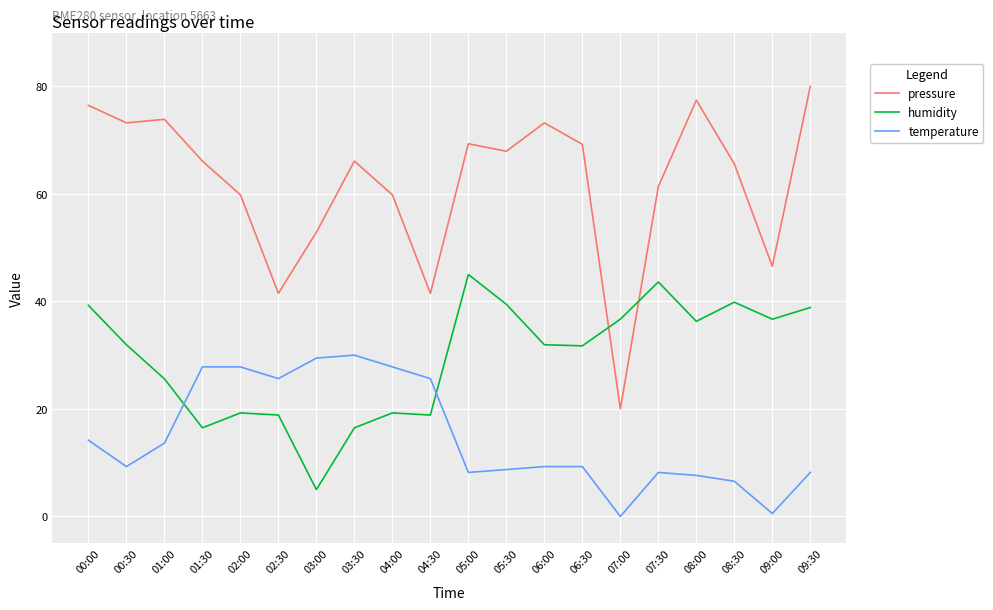

The value of pressure at 06:30 is 115.3. True or false?

False